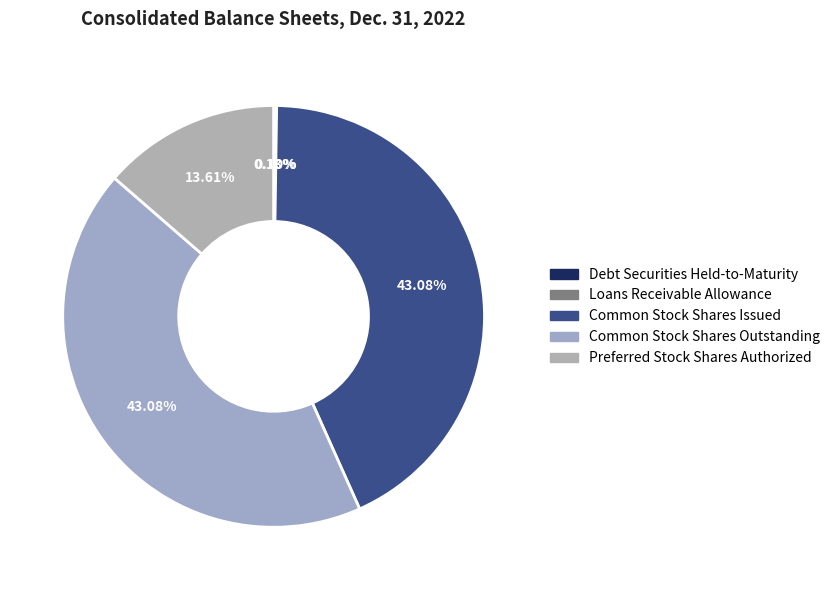

How many slices are in this pie chart?

5